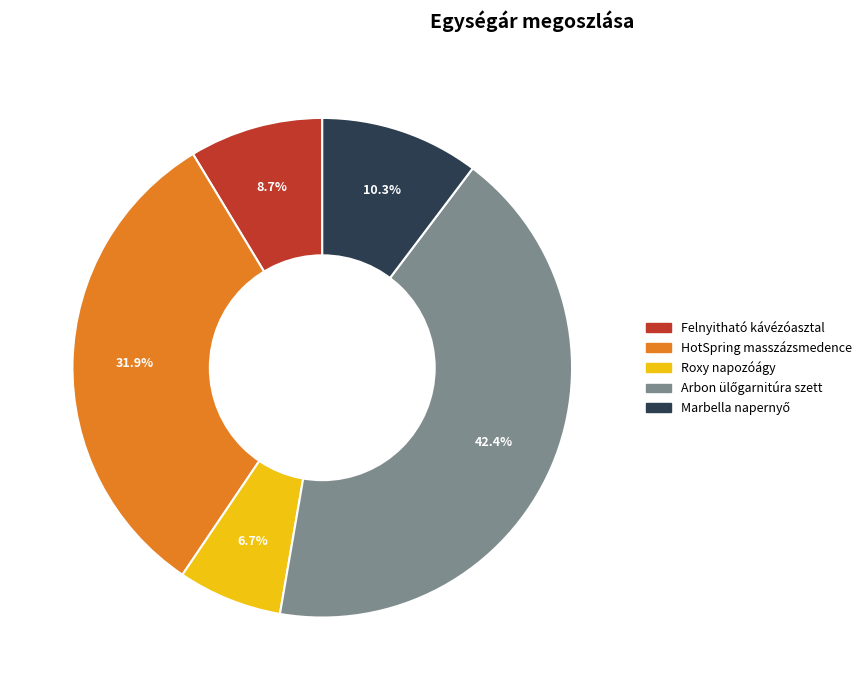

To the nearest percent, what percentage of the pie is HotSpring masszázsmedence?

32%